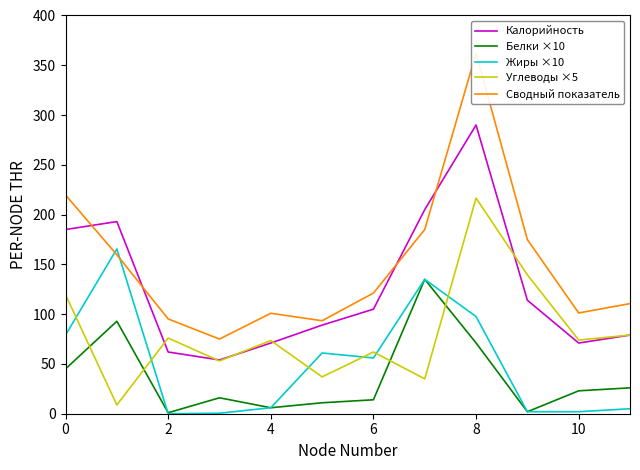

What is the maximum value shown in the chart?

362.0